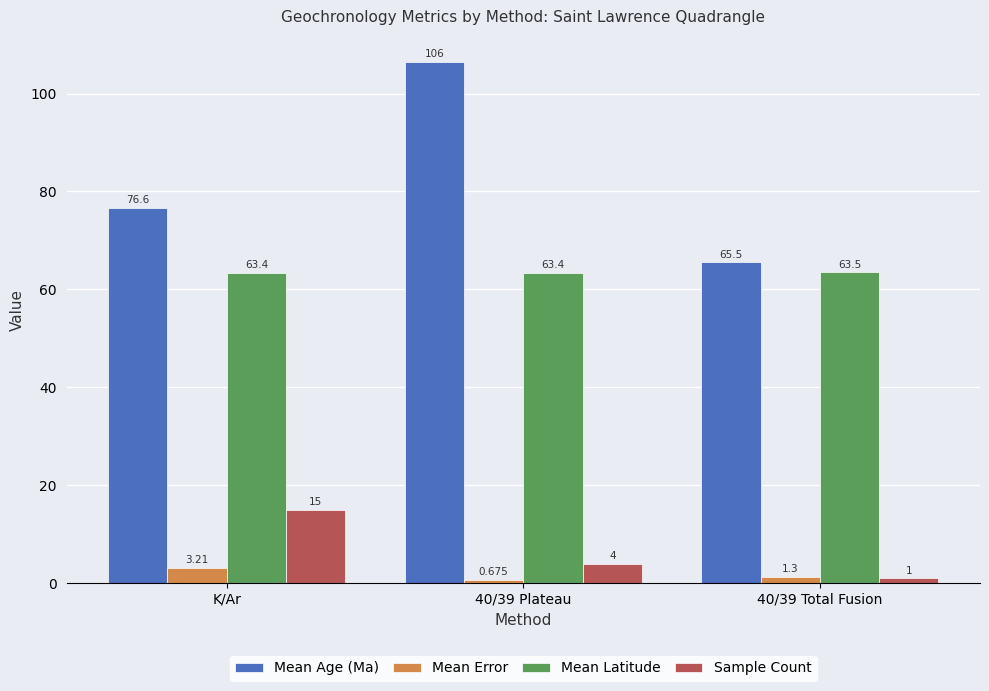

At which label is Mean Error closest to 1?

40/39 Total Fusion